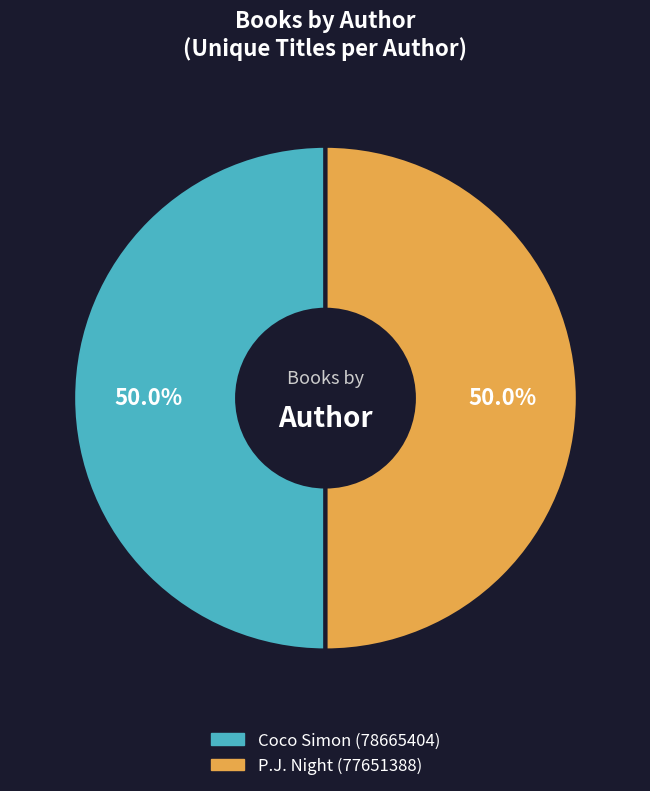

What is the total percentage of P.J. Night (77651388) and Coco Simon (78665404)?

100.0%